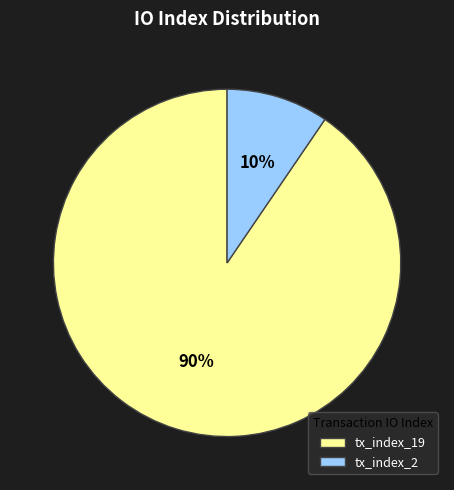

What is the majority slice?

tx_index_19